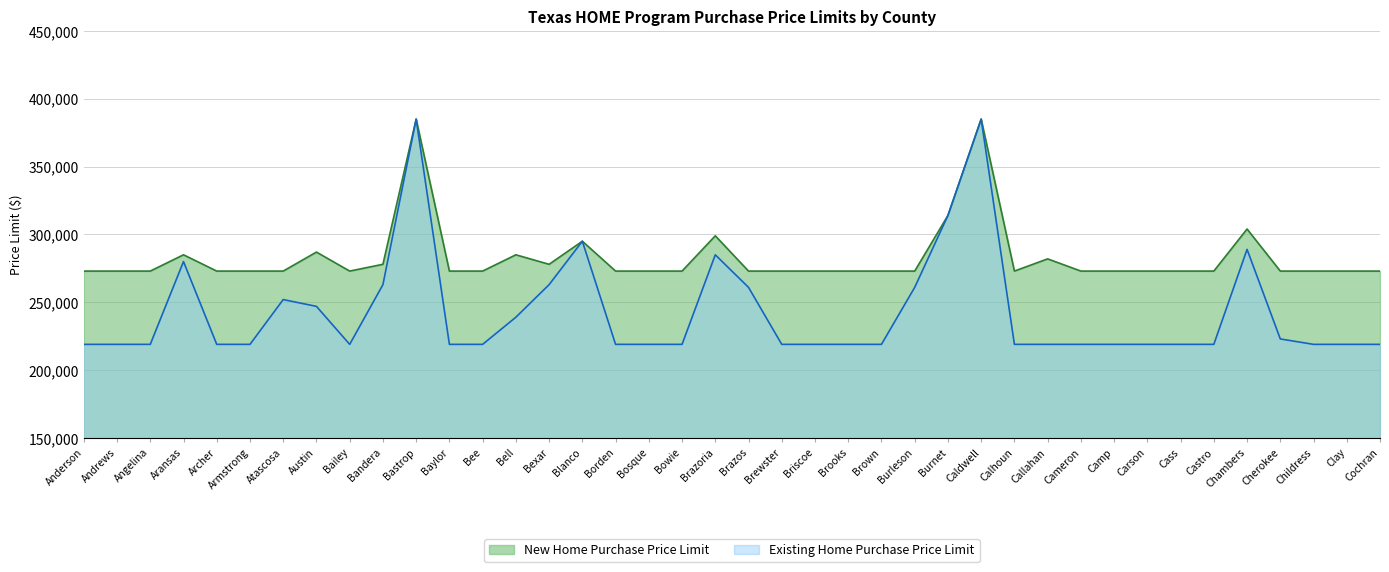

True or false: New Home Purchase Price Limit and Existing Home Purchase Price Limit intersect in this chart.

False